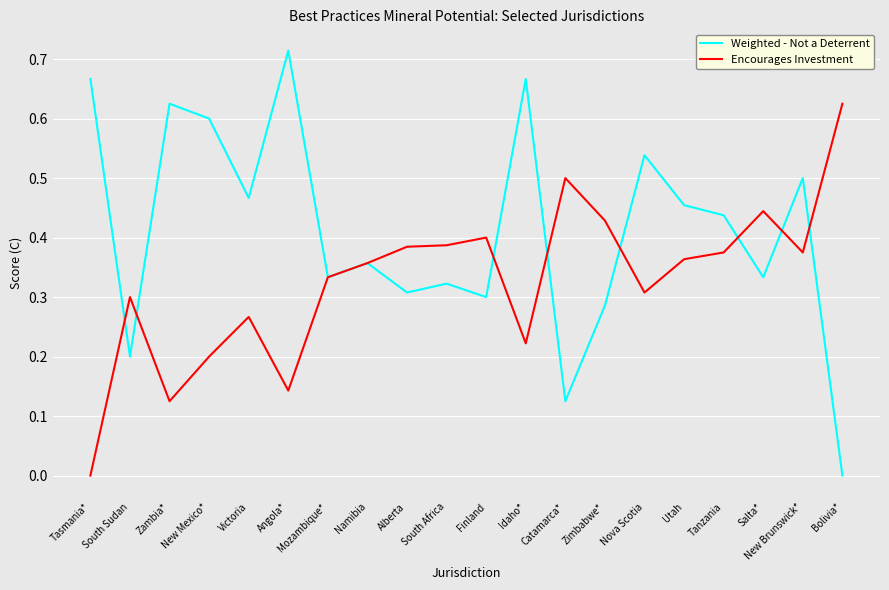

What position from the right is Namibia?

13